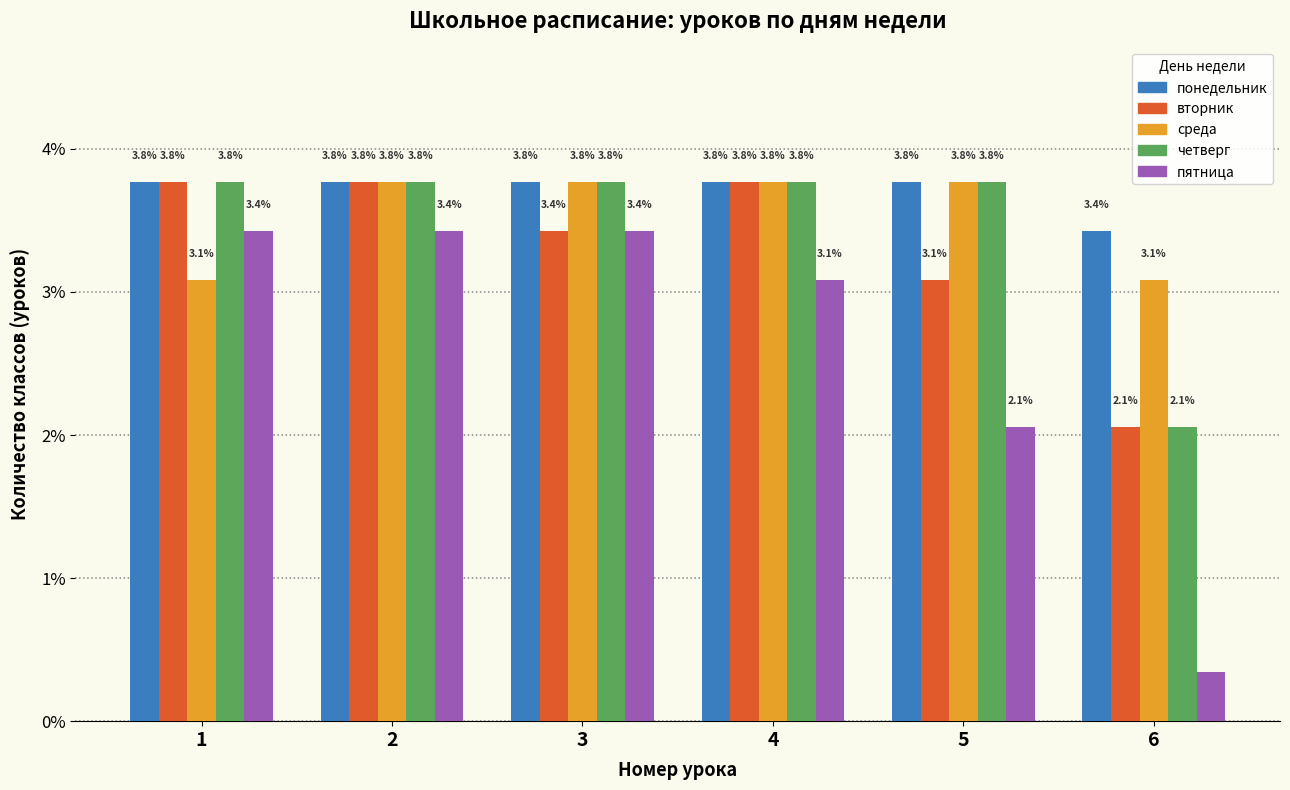

True or false: среда has a value of 4.9 at 1.

False